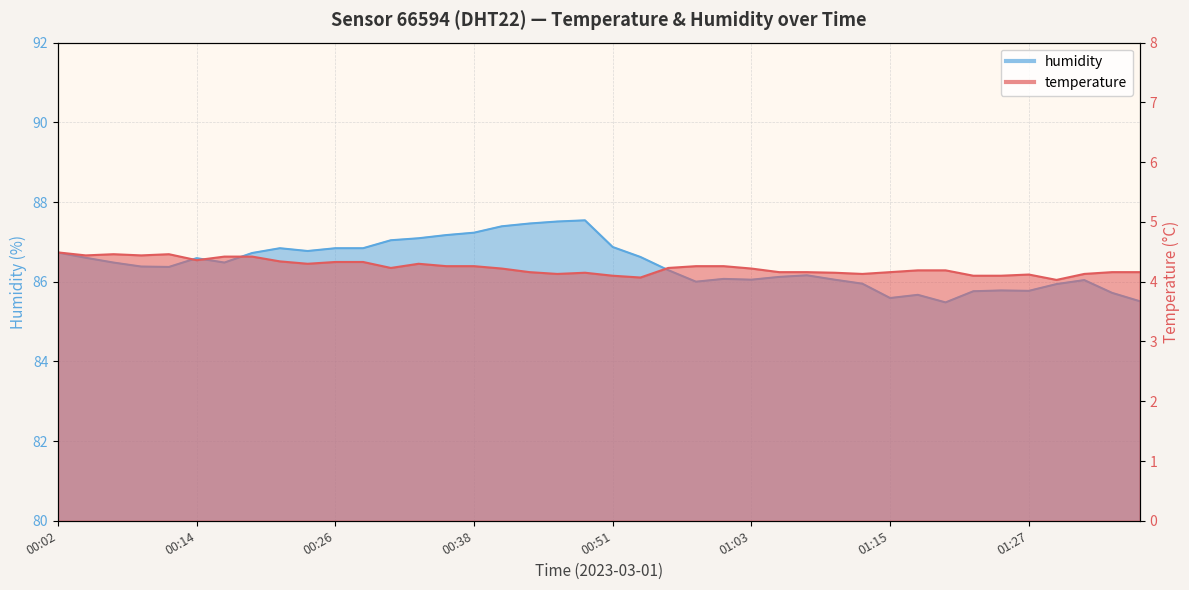

Does the chart display data point markers on the line(s)?

No